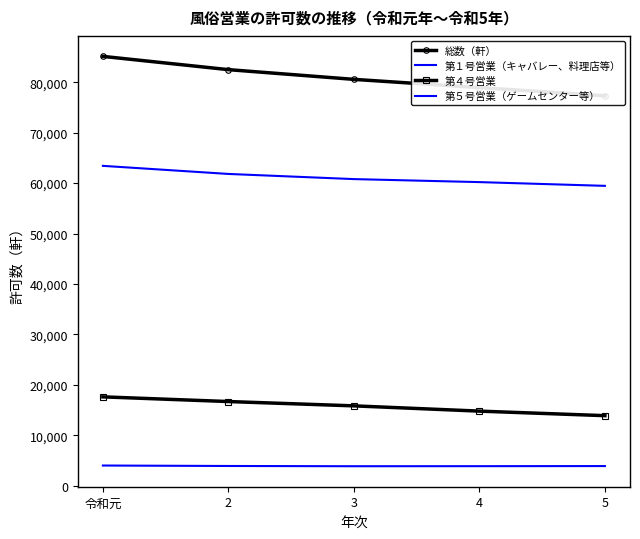

How many values in the 第５号営業（ゲームセンター等） series are below 3915?

2